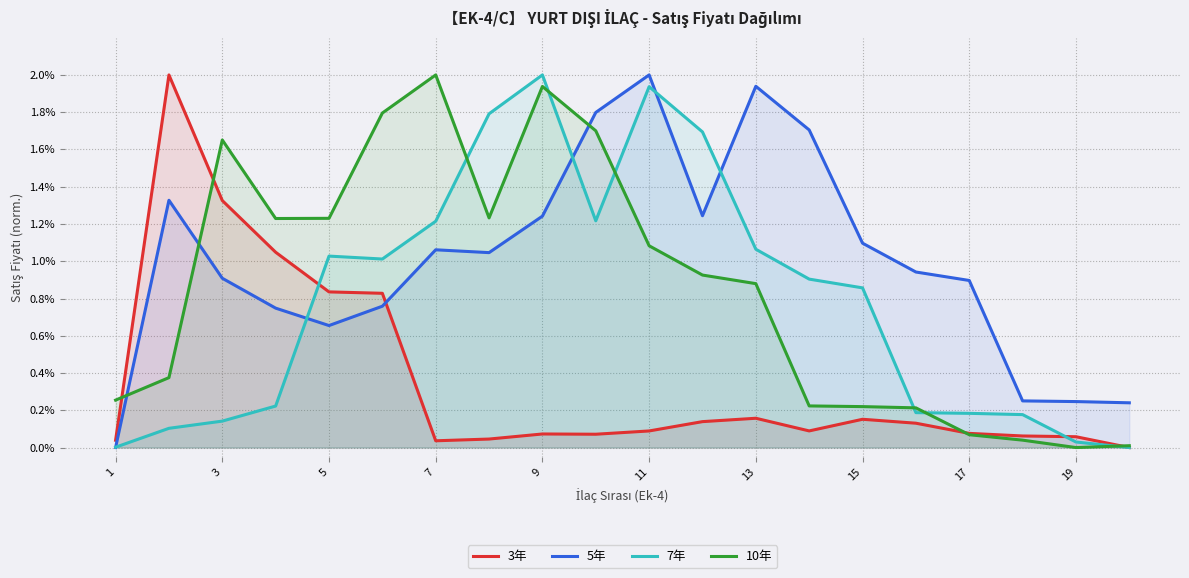

Reading right to left, what are all the values shown in this chart?

3年: 0.0	0.1	0.1	0.1	0.1	0.2	0.1	0.2	0.1	0.1	0.1	0.1	0.0	0.0	0.8	0.8	1.0	1.3	2.0	0.0
5年: 0.2	0.2	0.3	0.9	0.9	1.1	1.7	1.9	1.2	2.0	1.8	1.2	1.0	1.1	0.8	0.7	0.7	0.9	1.3	0.0
7年: 0.0	0.0	0.2	0.2	0.2	0.9	0.9	1.1	1.7	1.9	1.2	2.0	1.8	1.2	1.0	1.0	0.2	0.1	0.1	0.0
10年: 0.0	0.0	0.0	0.1	0.2	0.2	0.2	0.9	0.9	1.1	1.7	1.9	1.2	2.0	1.8	1.2	1.2	1.7	0.4	0.3